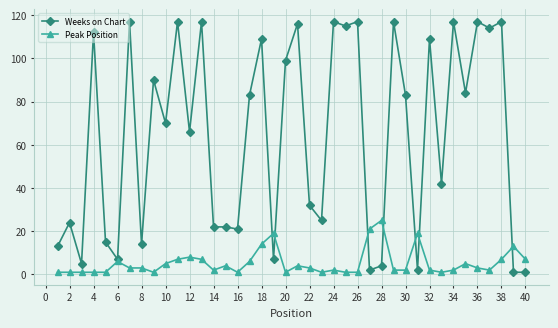

What is the average value of the Weeks on Chart series?

64